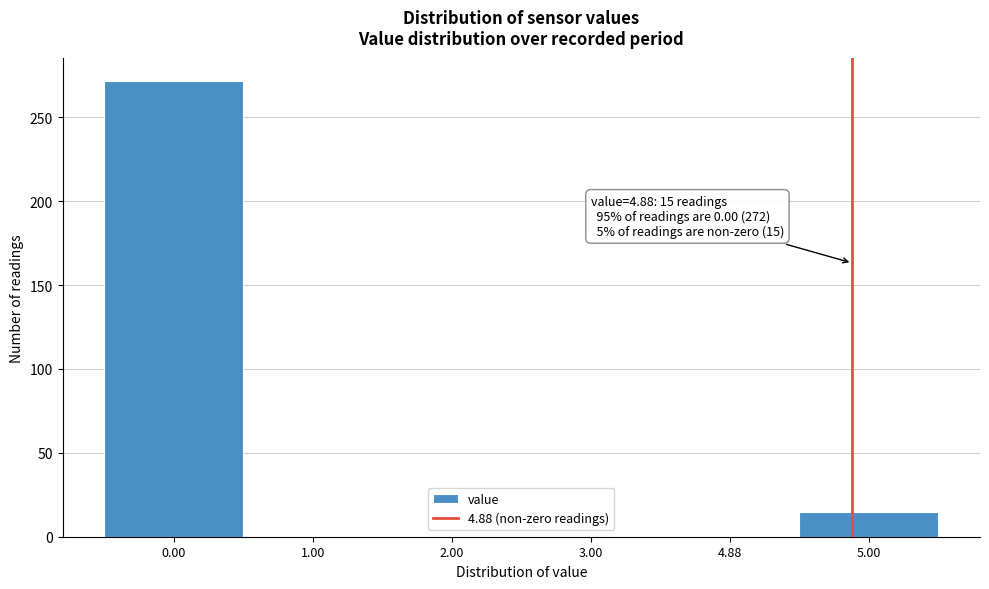

Reading left to right, transcribe all the data shown in this chart.

0.00=272	1.00=0	2.00=0	3.00=0	4.88=0	5.00=15